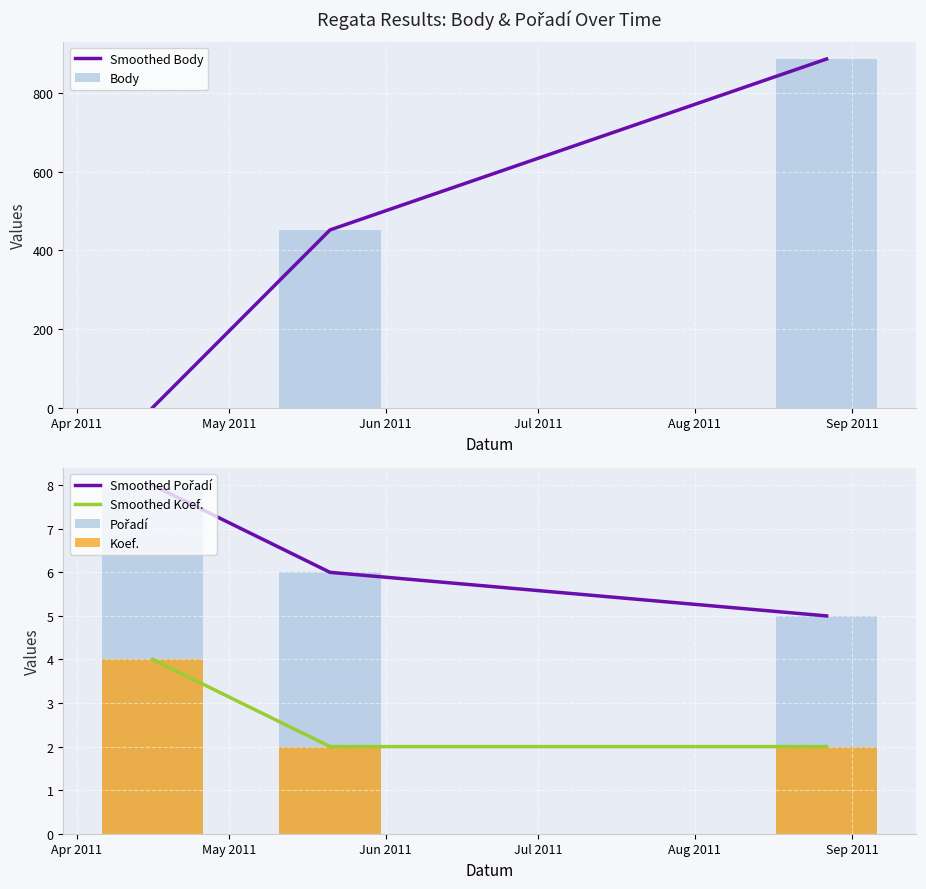

What is the maximum value for Smoothed Koef.?

4